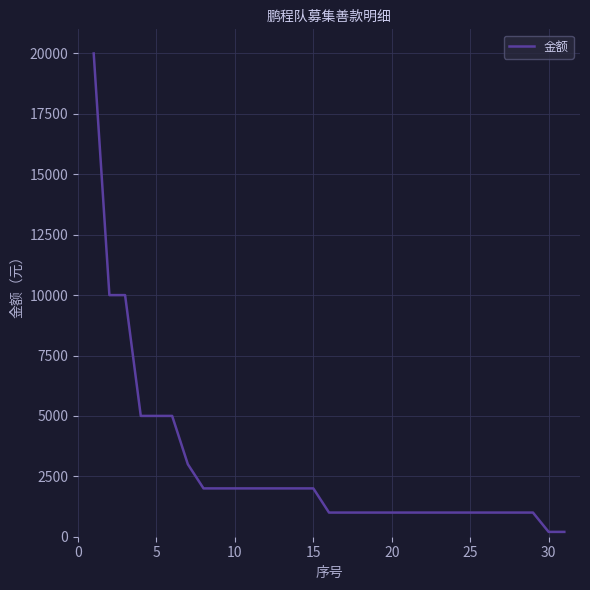

What is the difference between the maximum and minimum values?

19800